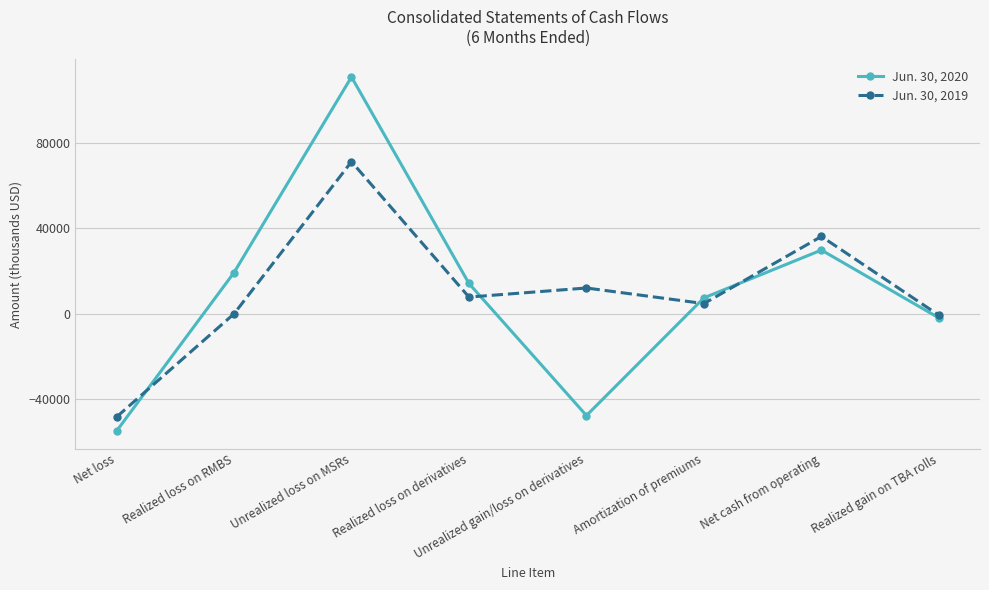

Is the value of Jun. 30, 2020 at Amortization of premiums greater than the value of Jun. 30, 2019 at Realized loss on RMBS?

Yes